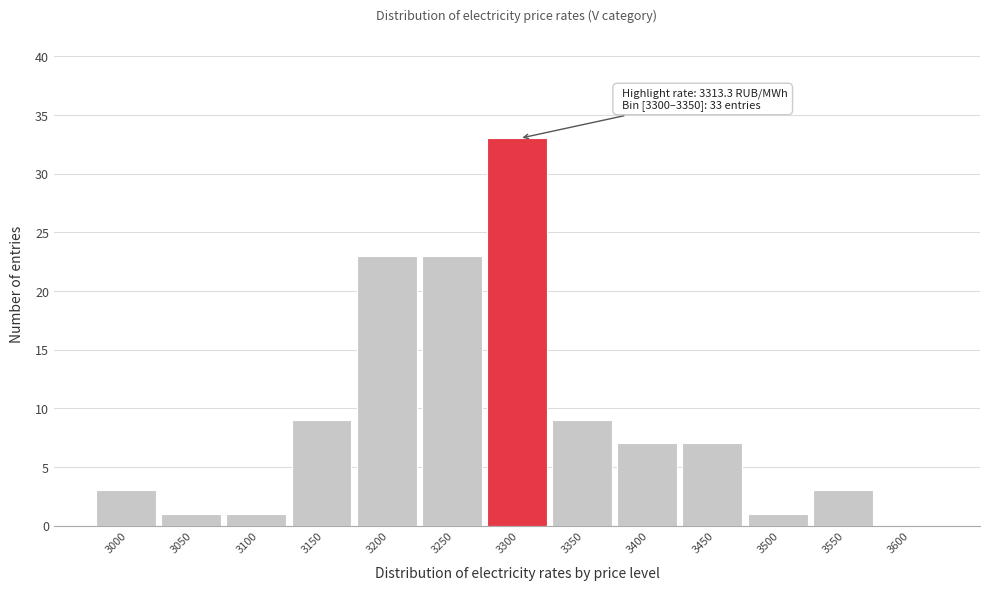

Reading left to right, list all the values displayed in this chart.

3000=3	3050=1	3100=1	3150=9	3200=23	3250=23	3300=33	3350=9	3400=7	3450=7	3500=1	3550=3	3600=0